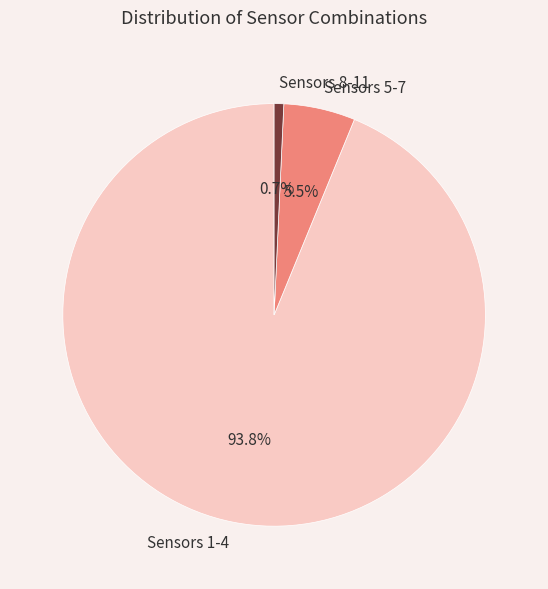

Which category has the smallest portion of the pie?

Sensors 8-11